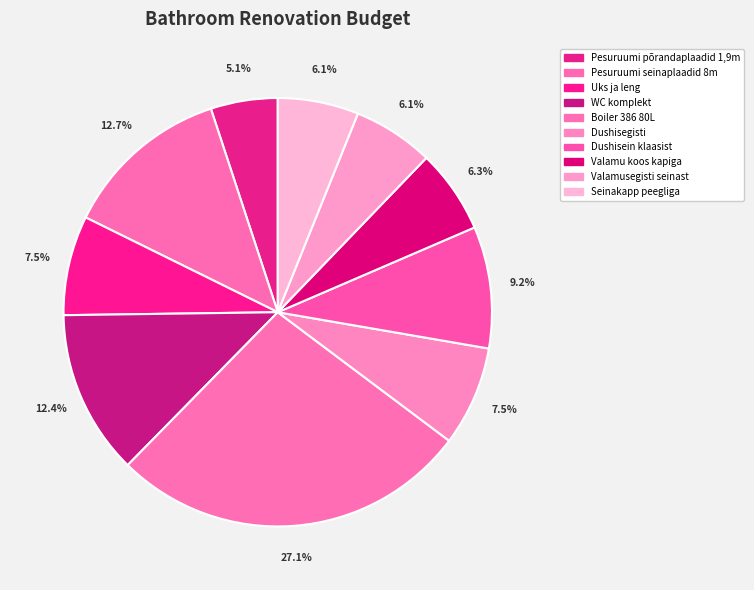

What percentage is the Dushisegisti slice, to the nearest percent?

8%